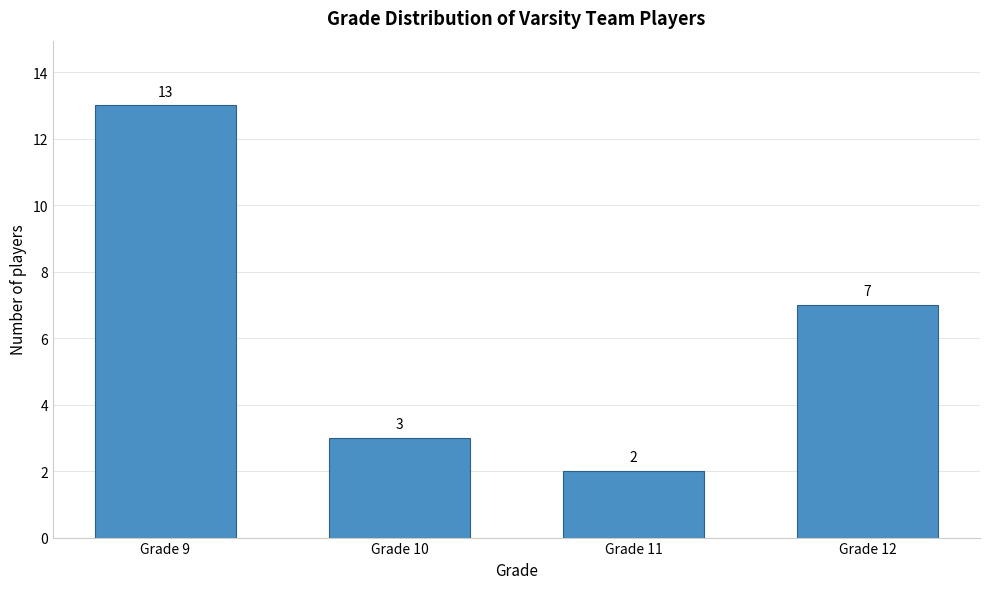

Reading left to right, transcribe all the data shown in this chart.

13	3	2	7